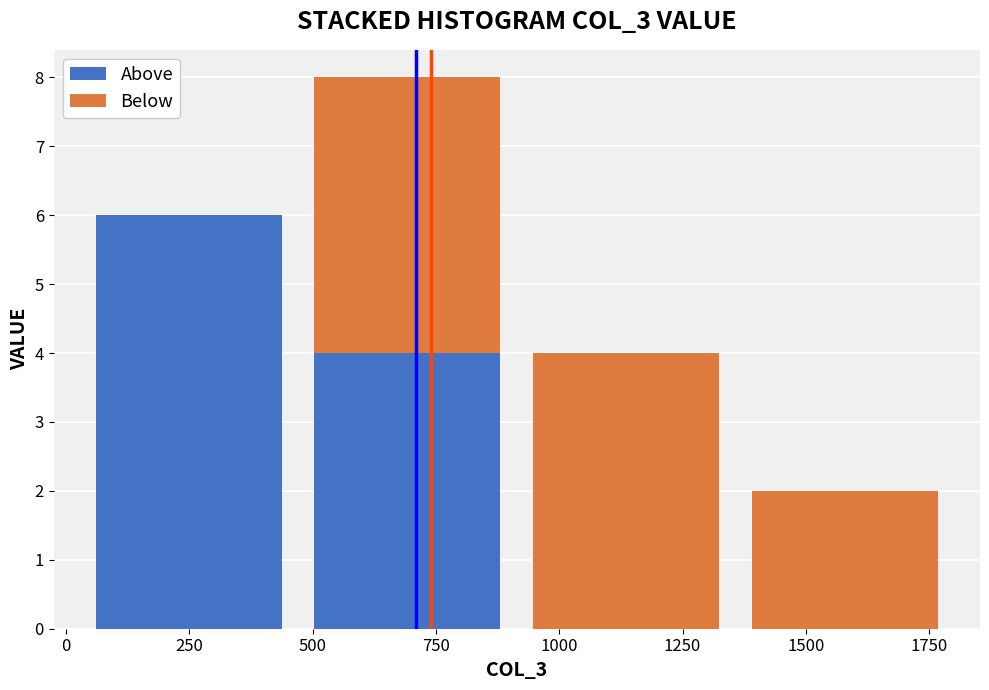

Reading left to right, transcribe this chart: for each stacked bar, give the range it covers on the x-axis and its total height. Neither the bar edges nor the heights are printed on the chart, so give them approximately, as read against the axes.

50 to 450: 6
450 to 900: 8
900 to 1350: 4
1350 to 1800: 2